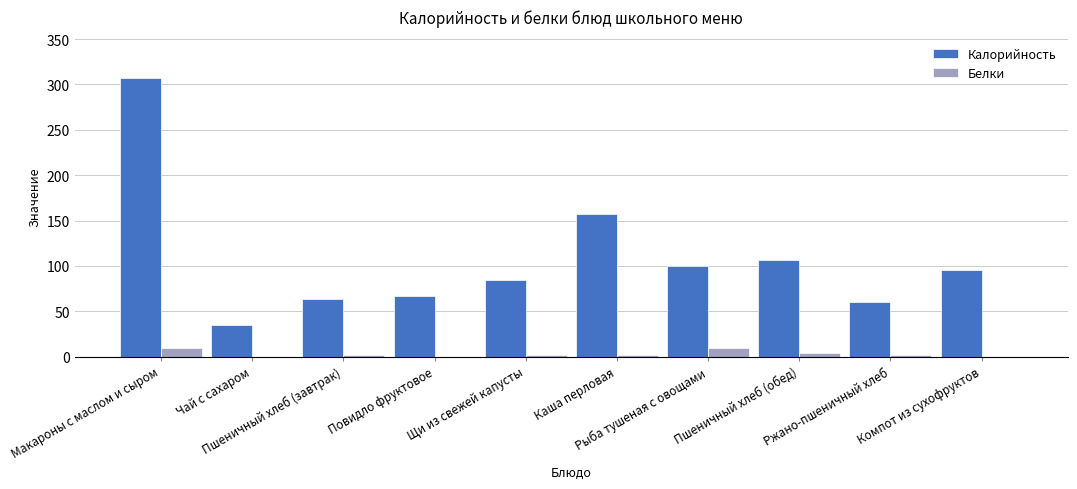

How many categories are shown in the chart?

10